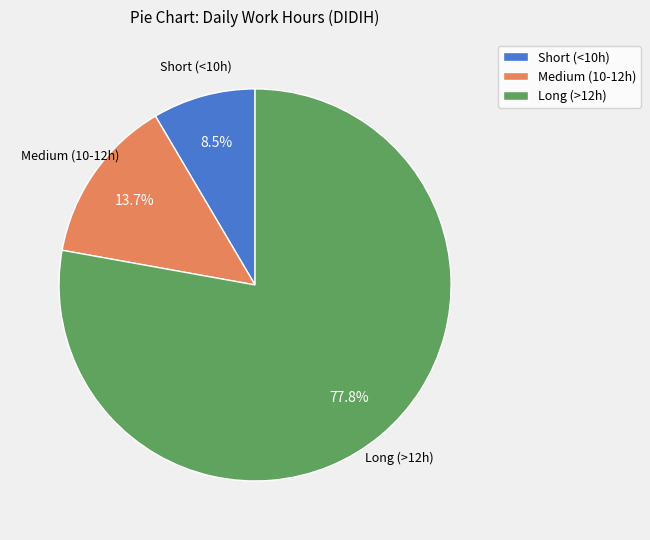

Rank the categories by value from lowest to highest.

Short (<10h), Medium (10-12h), Long (>12h)